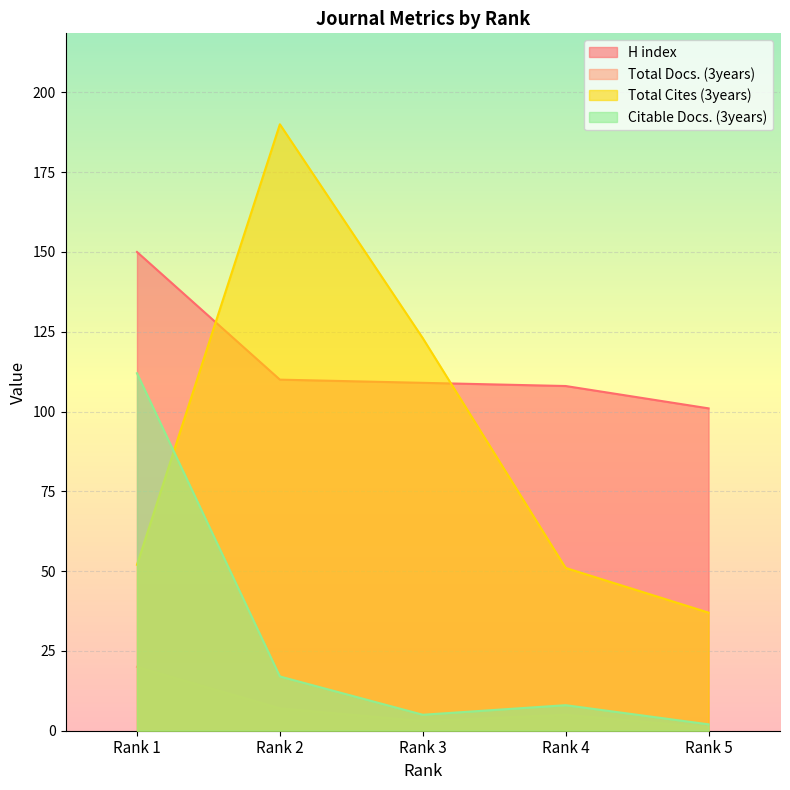

What is the difference between the highest and lowest values at Rank 2?

183